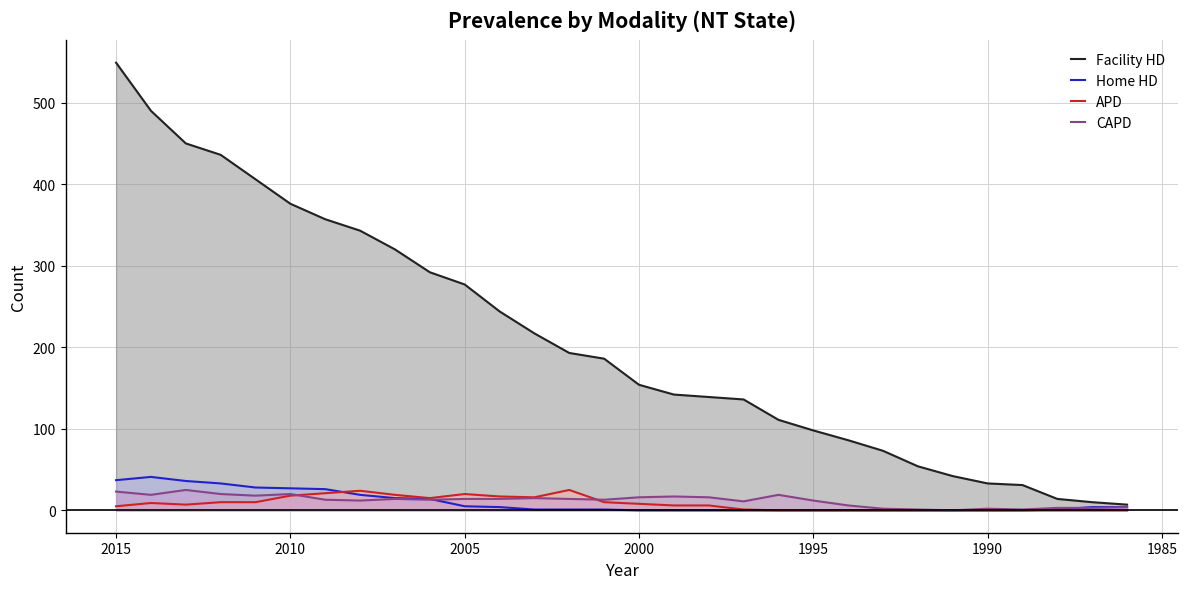

Which series has the largest total across all categories?

Facility HD